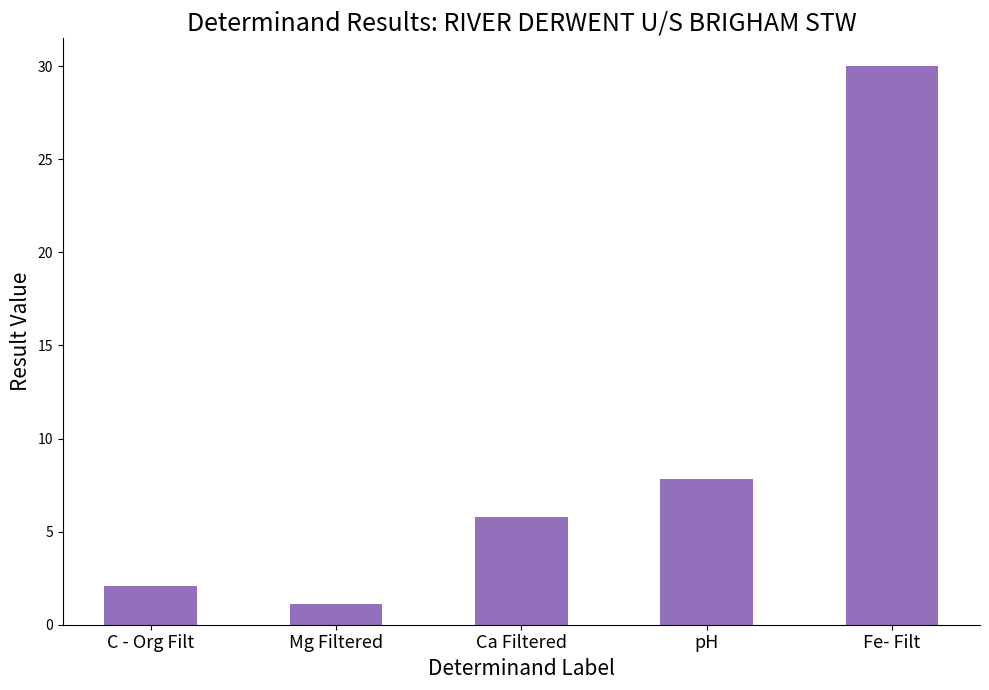

Which has a higher value, C - Org Filt or Ca Filtered?

Ca Filtered